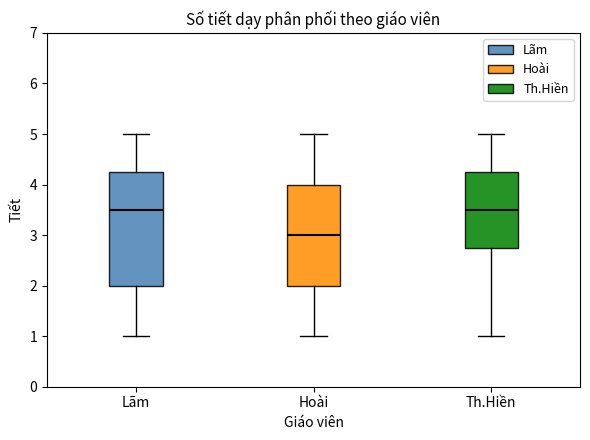

Reading left to right, transcribe this box plot: for each box, give where its median line is, the range the box spans, and where its two whiskers end, as read against the y-axis. The values are not printed on the chart, so give them approximately, as read against the axis.

Lãm: median 3.5, box 2.0 to 4.3, whiskers 1.0 to 5.0
Hoài: median 3.0, box 2.0 to 4.0, whiskers 1.0 to 5.0
Th.Hiền: median 3.5, box 2.8 to 4.3, whiskers 1.0 to 5.0